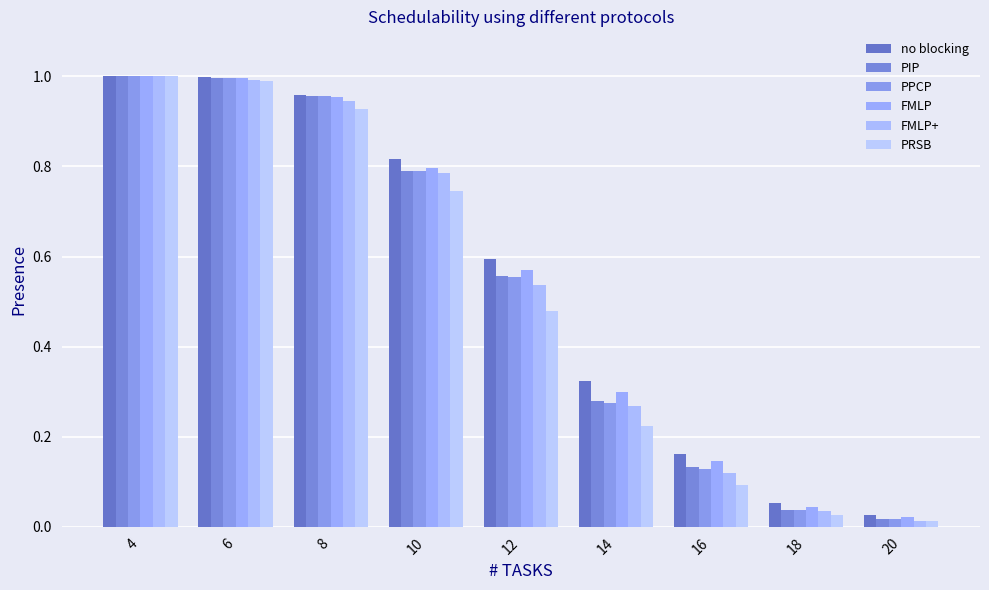

What value does the FMLP series have at 10?

0.8